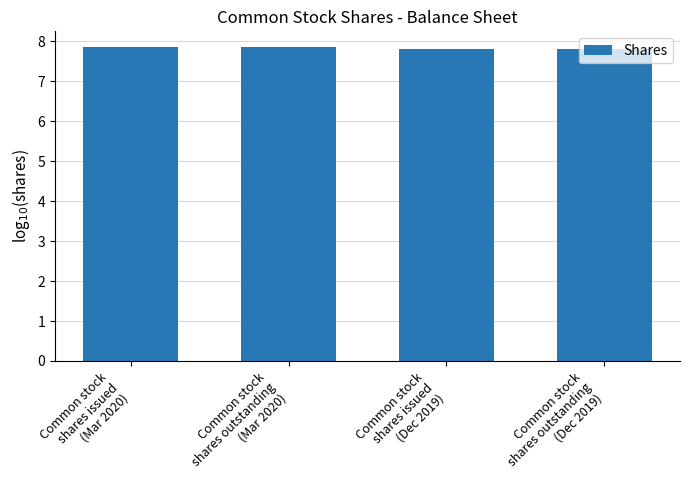

Reading left to right, extract all data points from this chart.

7.9	7.9	7.8	7.8